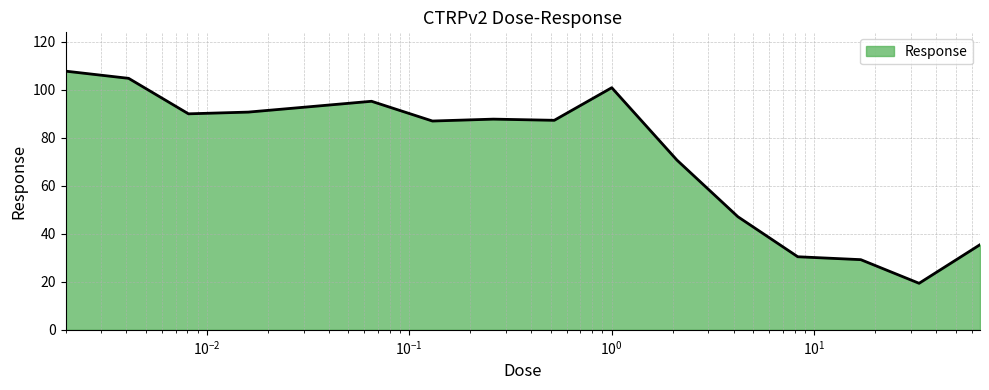

What is the difference between the maximum and minimum values?

88.4